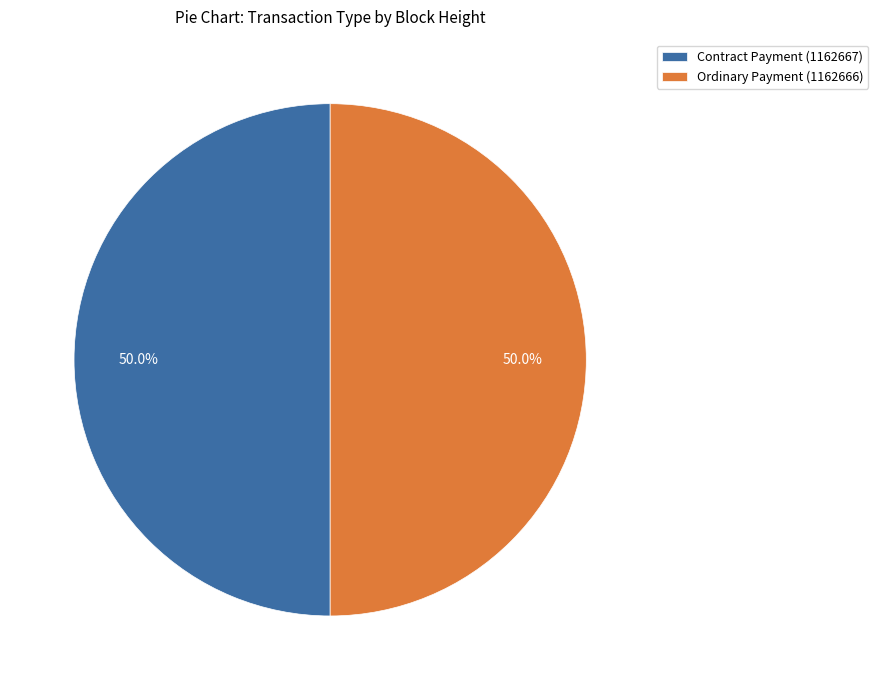

How much of the chart is everything except Contract Payment (1162667)?

50.0%